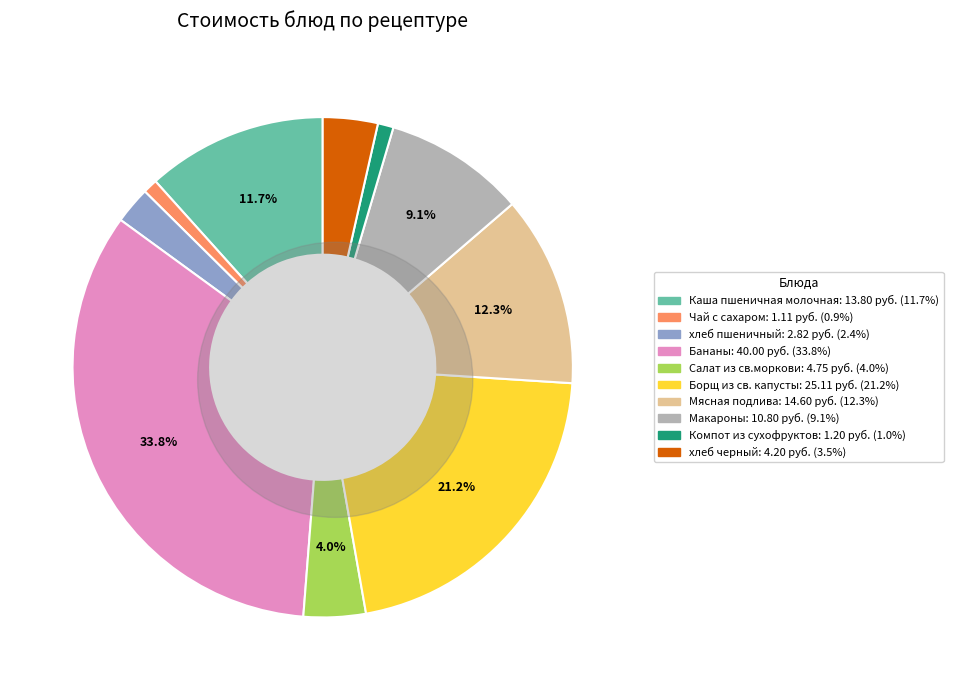

To the nearest percent, what portion does Мясная подлива represent?

12%